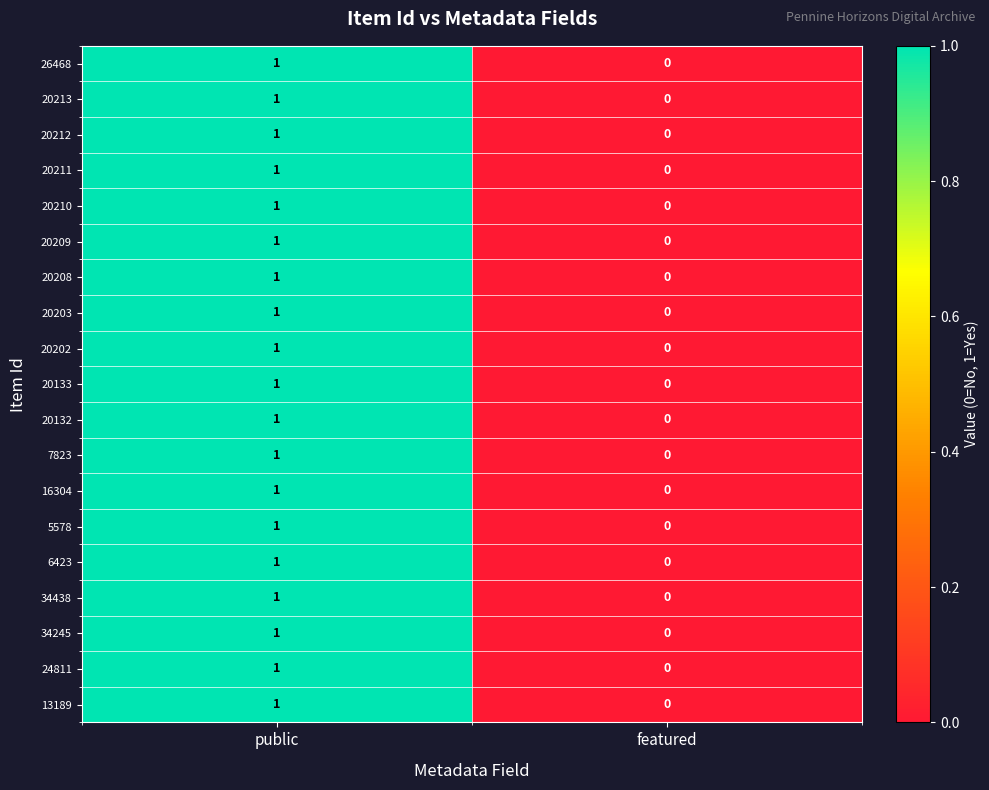

What is the maximum value shown in the chart?

1